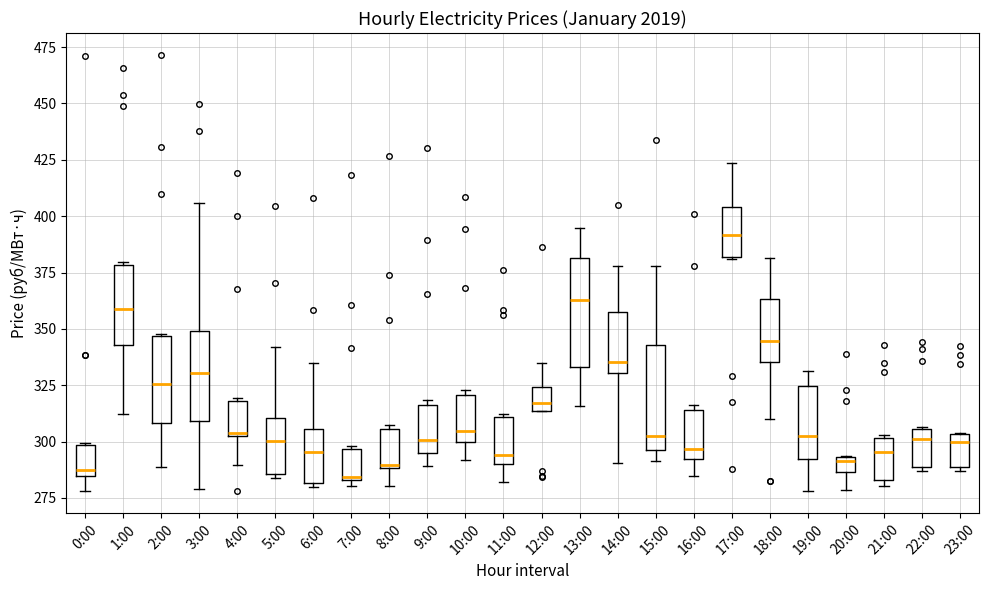

Which box has the highest median line?

17:00